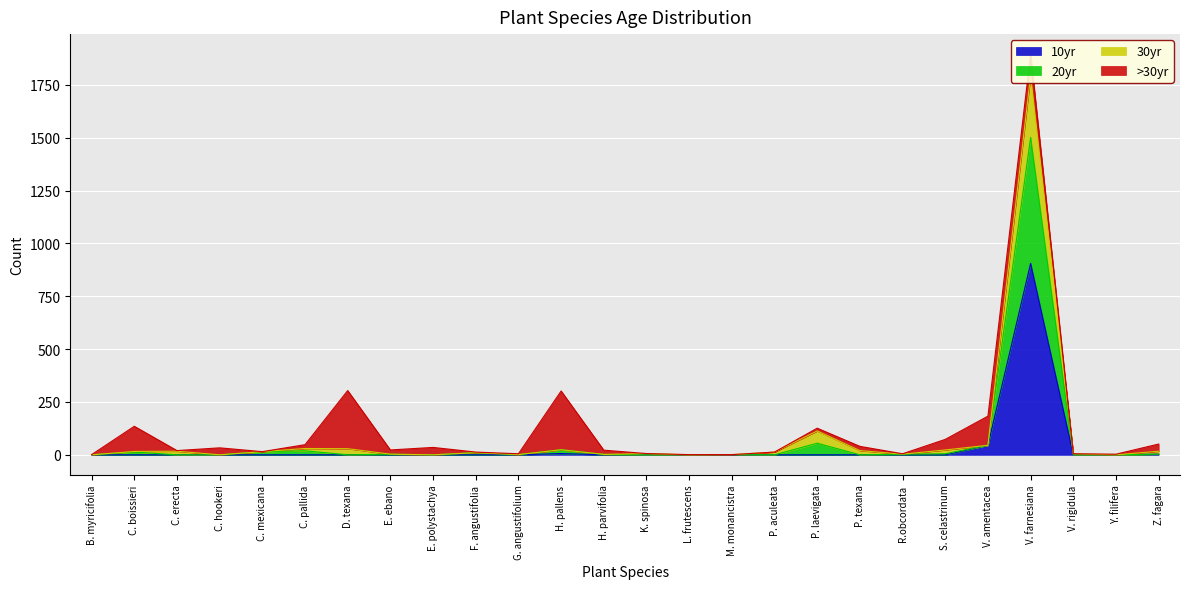

The 20yr series shows 1 at G. angustifolium. True or false?

True